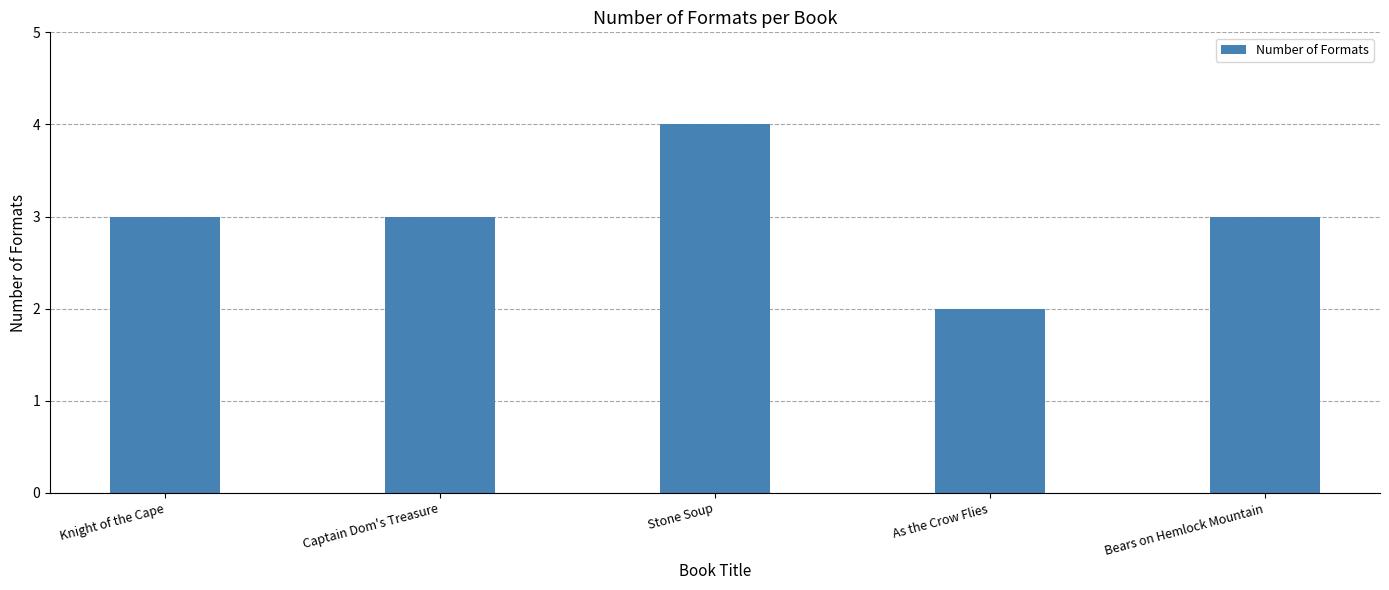

Count the values in the range 3 to 4.

4